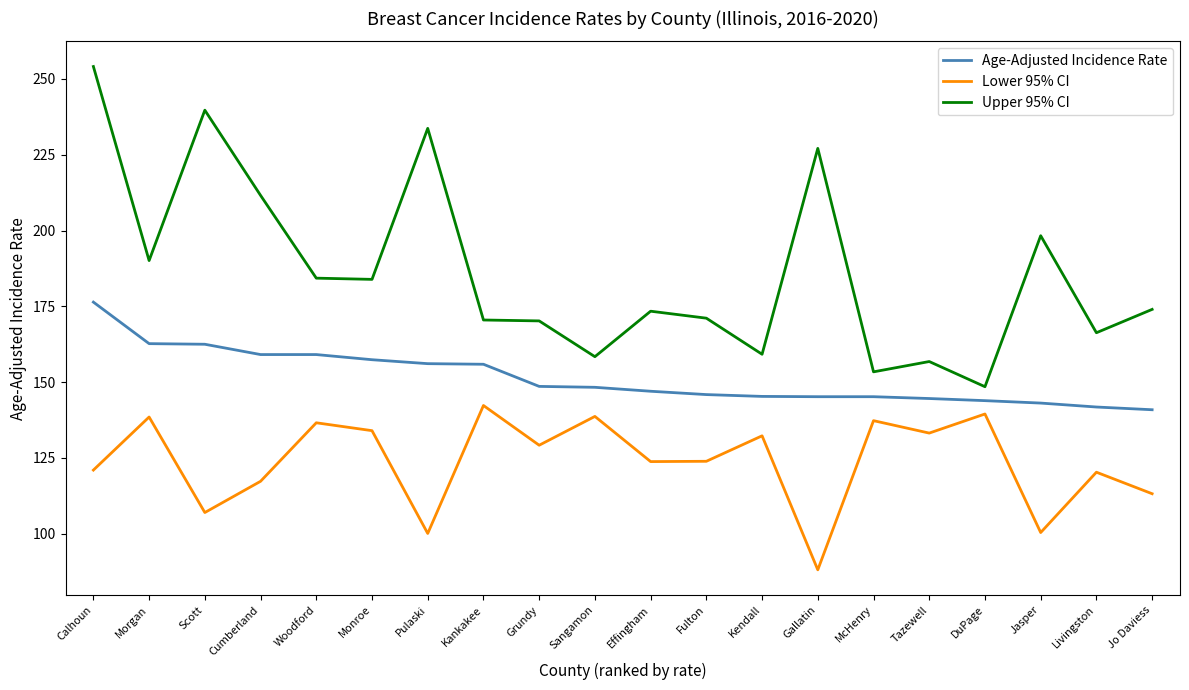

Rank the series by their maximum value, from highest to lowest.

Upper 95% CI, Age-Adjusted Incidence Rate, Lower 95% CI